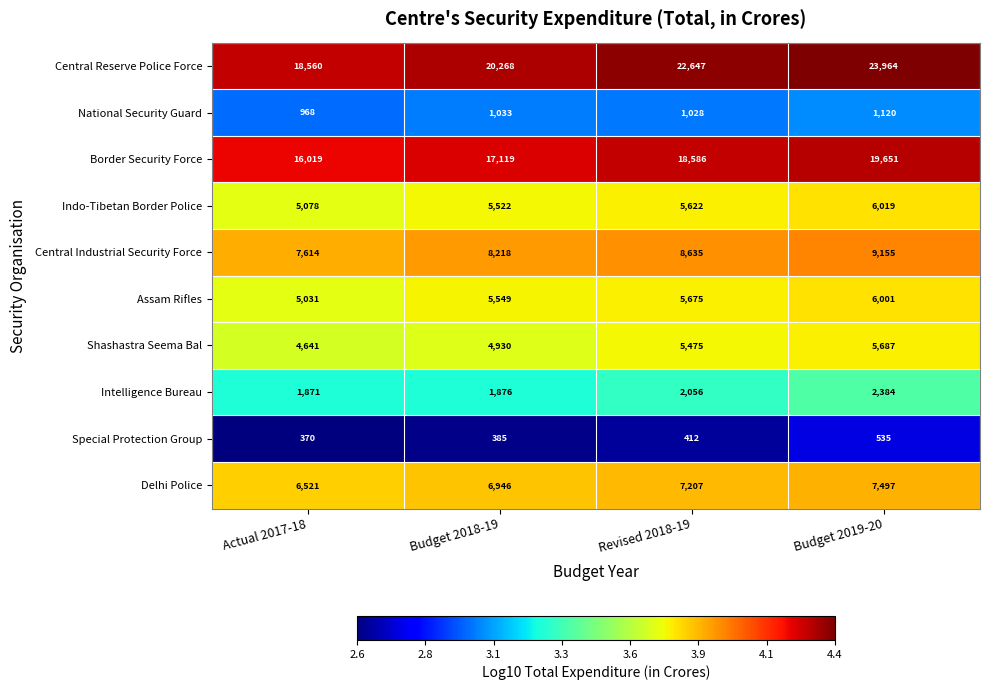

Which series changed the most between Actual 2017-18 and Budget 2019-20?

Central Reserve Police Force